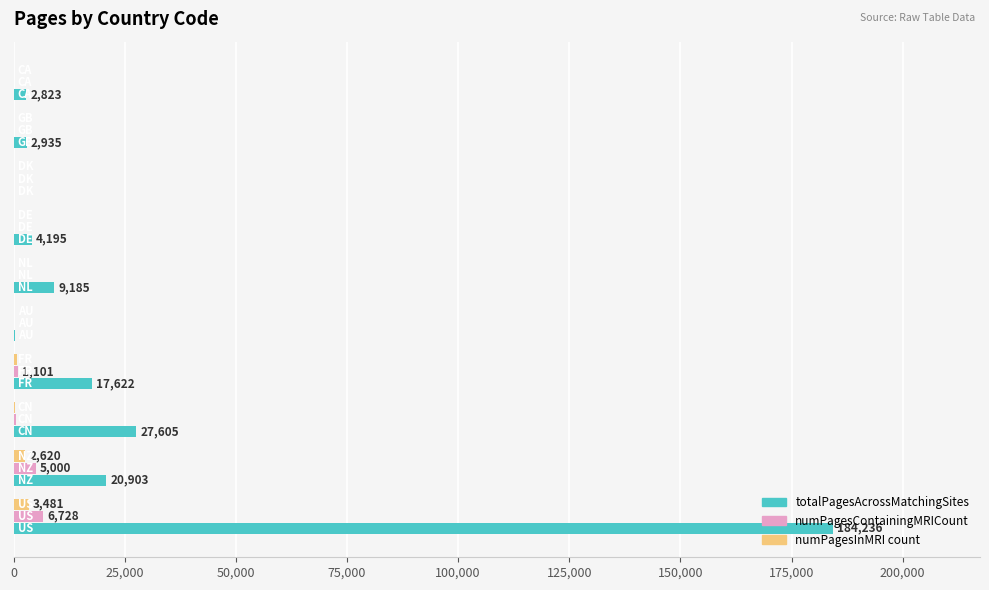

What is the highest value of the numPagesContainingMRICount series?

6728